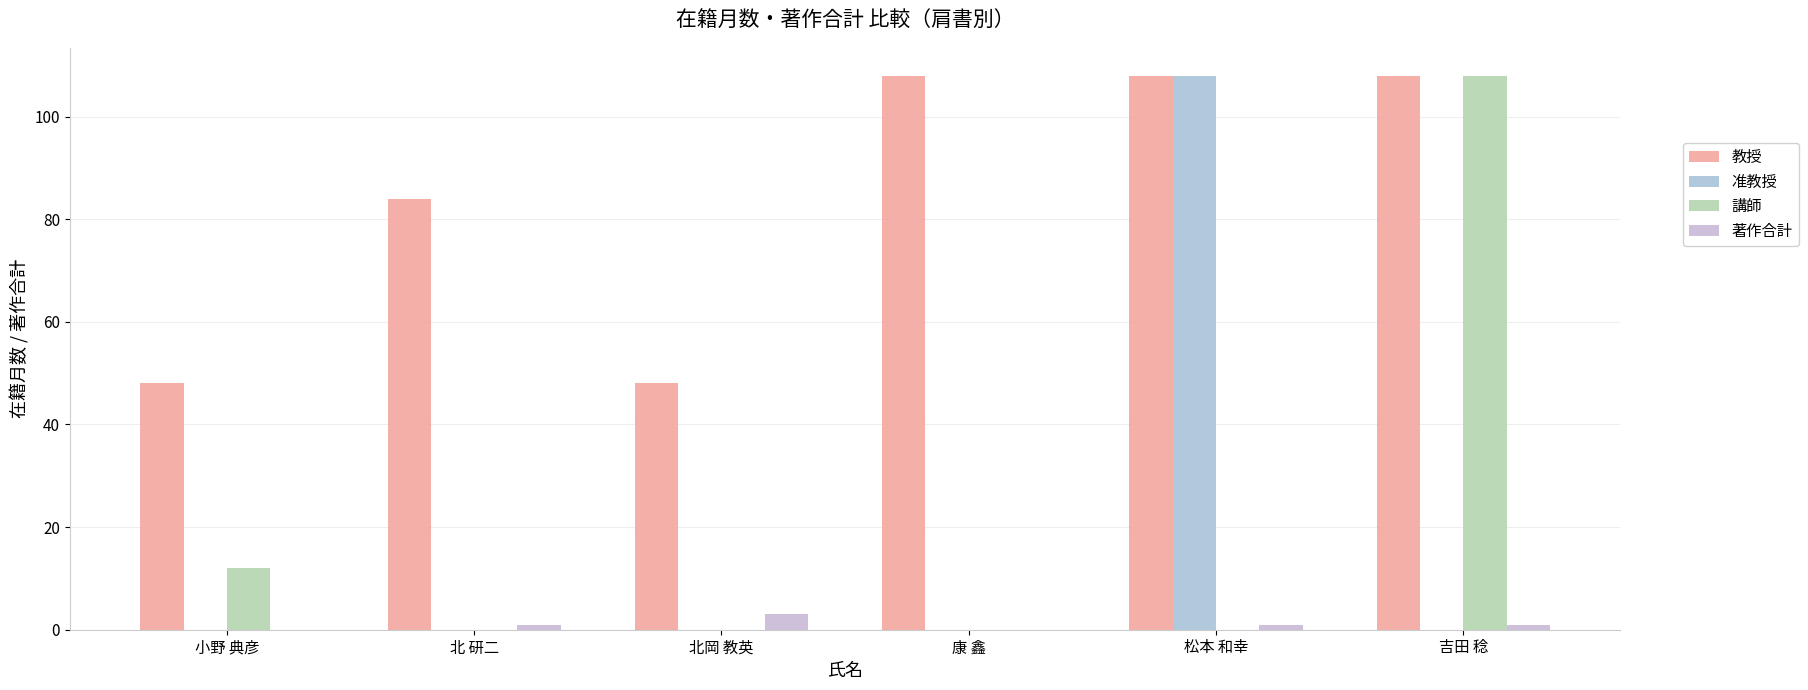

Count the 教授 values in the range 48 to 108.

6